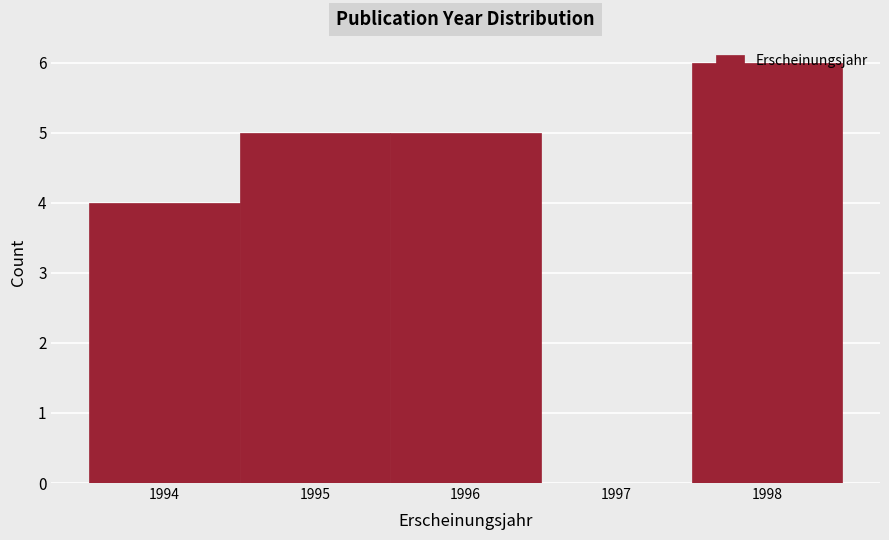

How tall is the bar that spans 1995.5 to 1996.5 on the x-axis? The values are not printed on the chart, so give them approximately, as read against the axis.

5